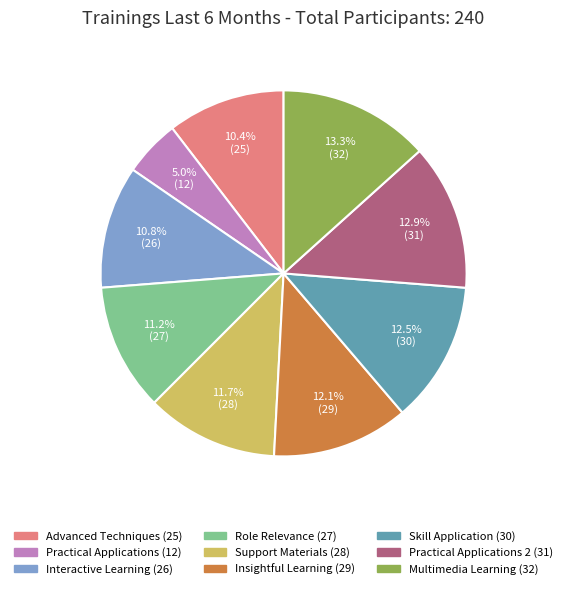

Is there a majority slice in this chart?

No